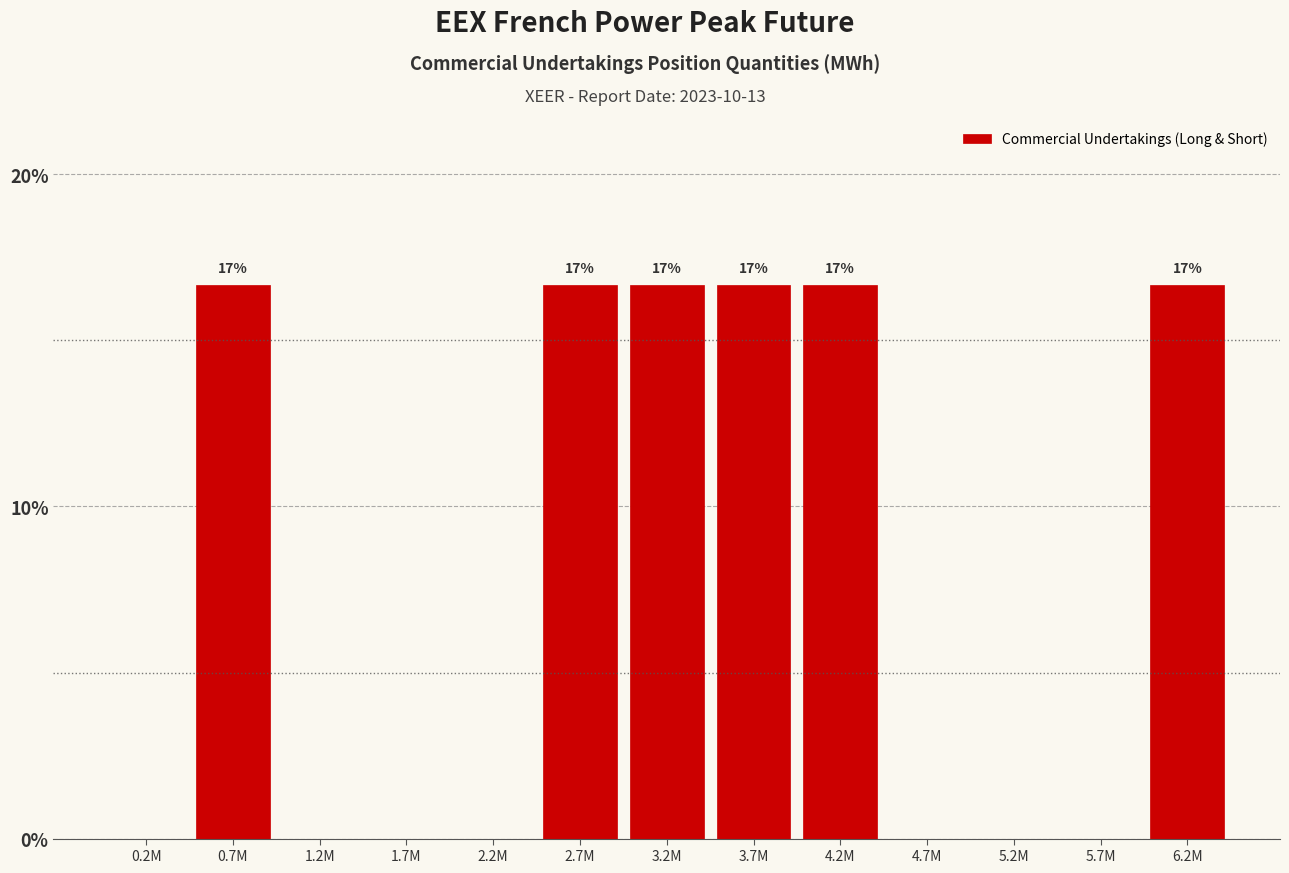

Reading right to left, what are all the values shown in this chart?

6.2M=16.7	5.7M=0.0	5.2M=0.0	4.7M=0.0	4.2M=16.7	3.7M=16.7	3.2M=16.7	2.7M=16.7	2.2M=0.0	1.7M=0.0	1.2M=0.0	0.7M=16.7	0.2M=0.0